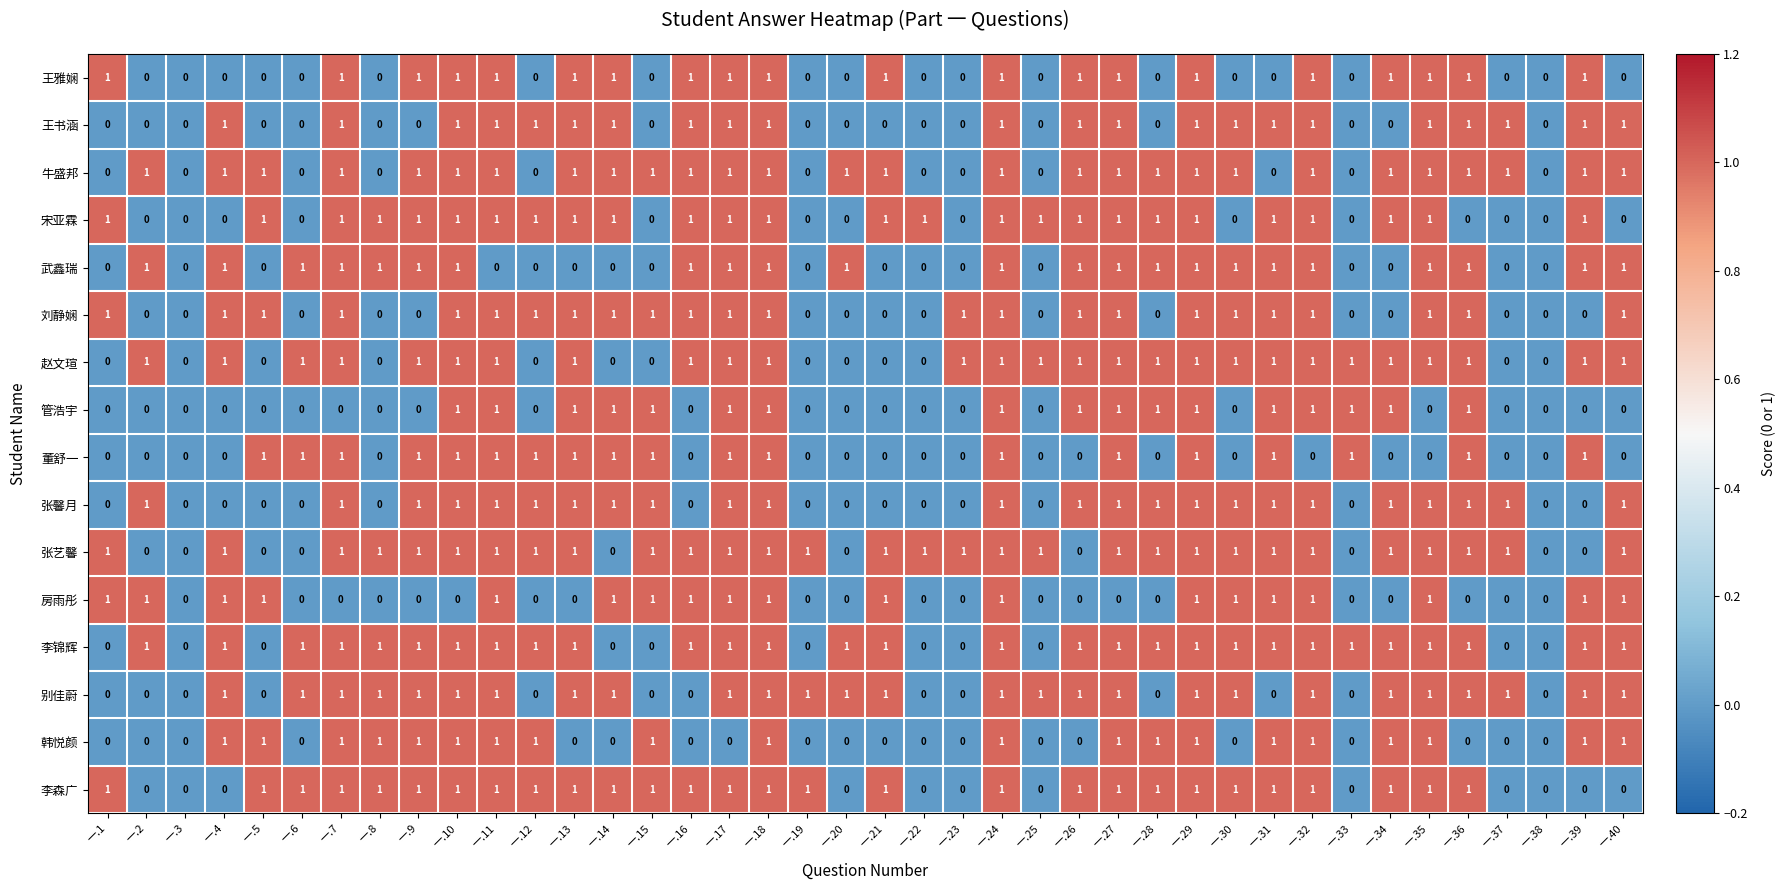

Count the 韩悦颜 values in the range 0 to 1.

40